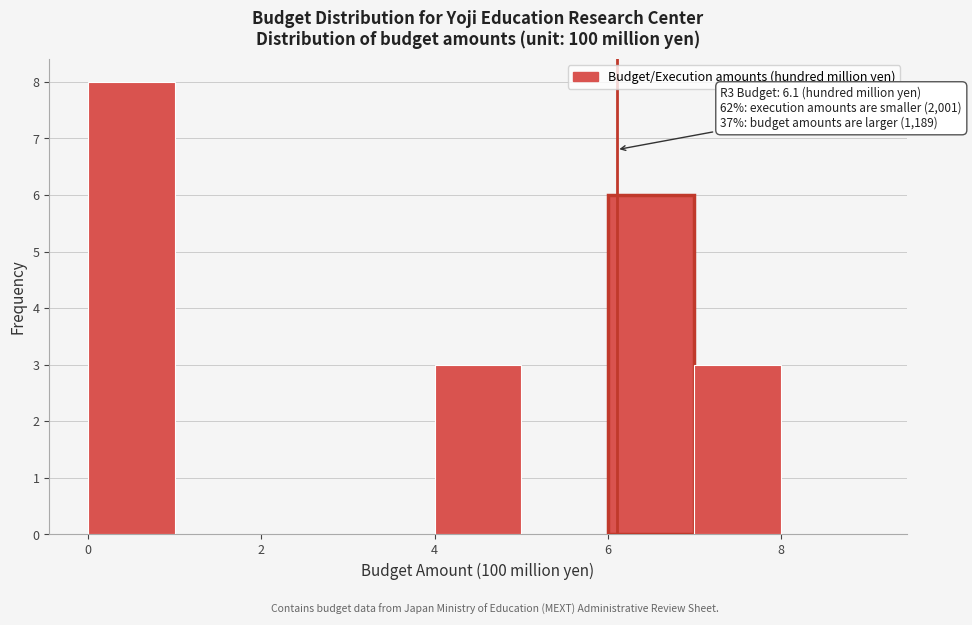

Which range on the x-axis has the tallest bar?

0 to 1